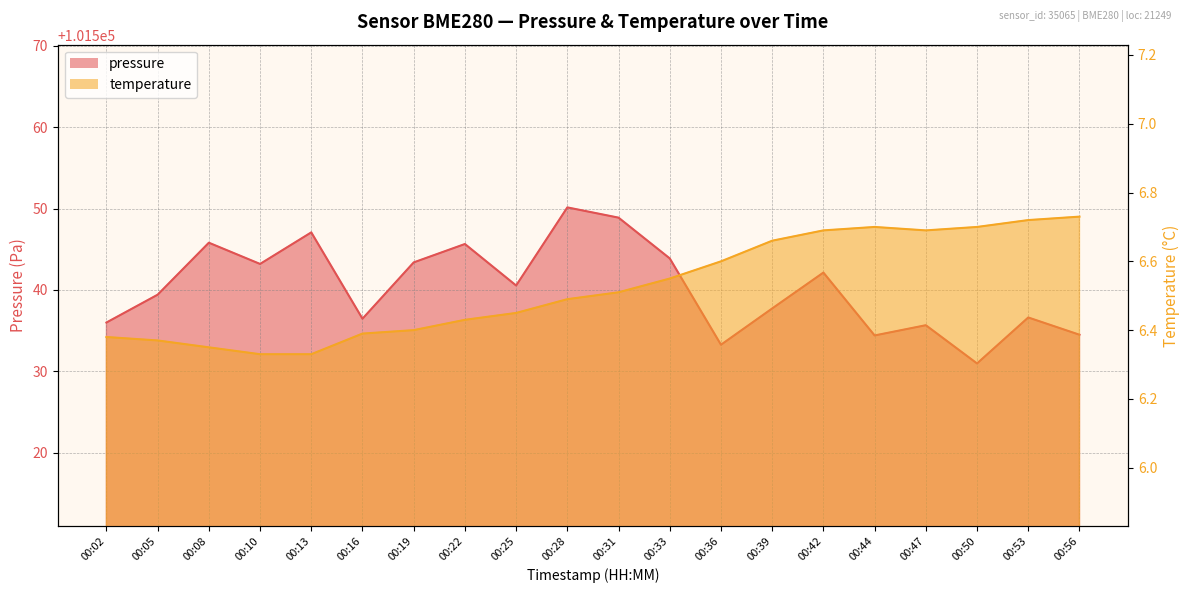

The temperature series shows 6.7 at 00:53. True or false?

True